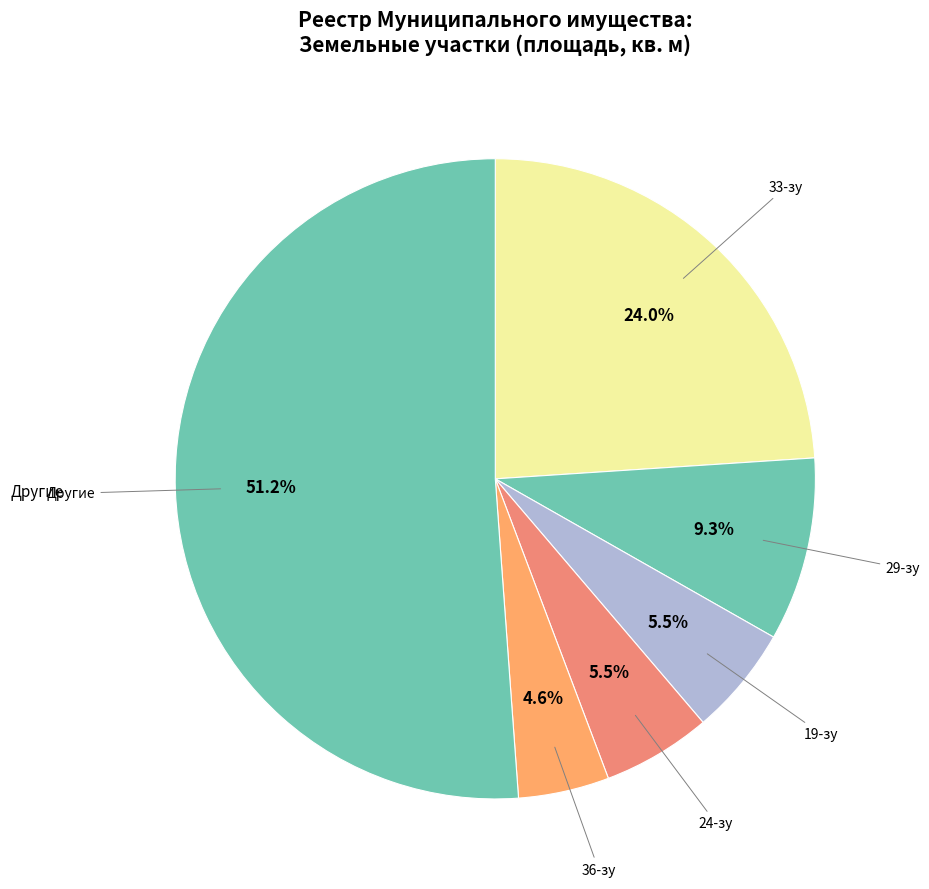

Which category has the smallest portion of the pie?

36-зу